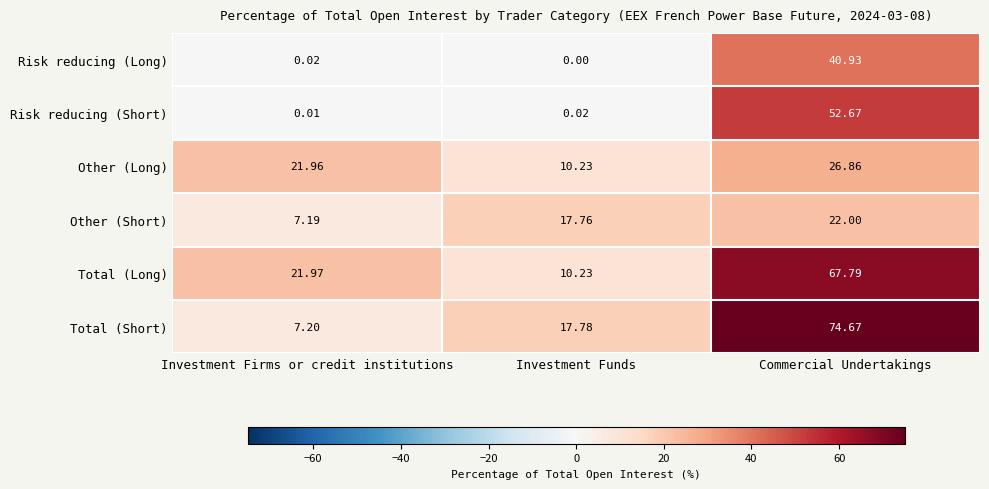

Between Investment Firms or credit institutions and Commercial Undertakings, which series saw the biggest shift?

Total (Short)